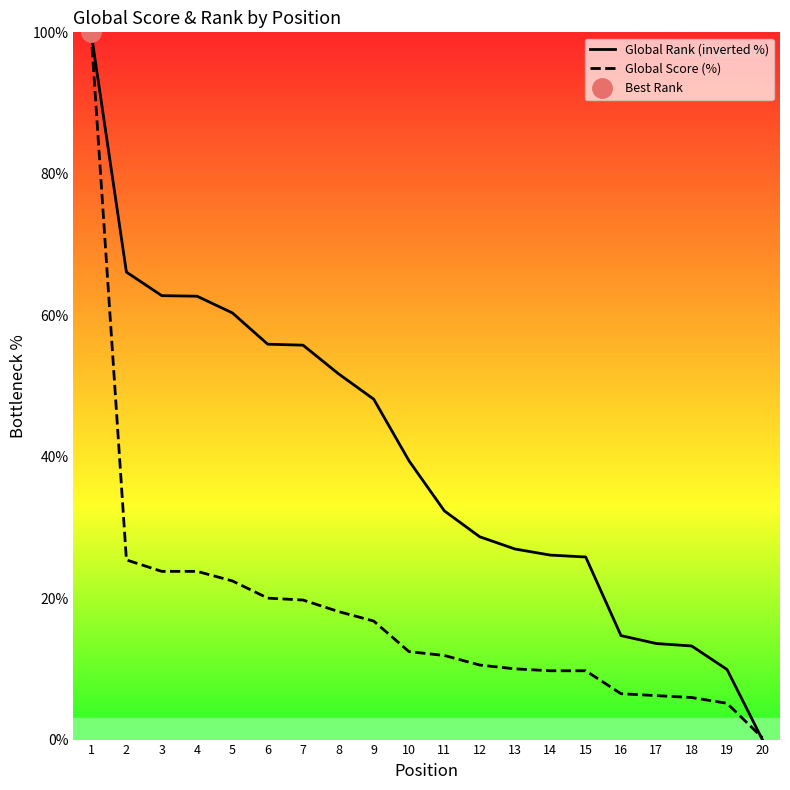

Read the Global Rank (inverted %) value at 1.

100.0